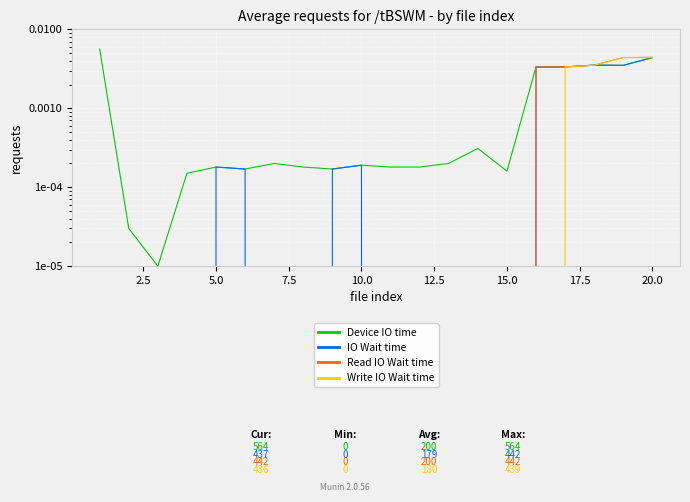

True or false: Write IO Wait time has a value of 0.0 at 15.

False